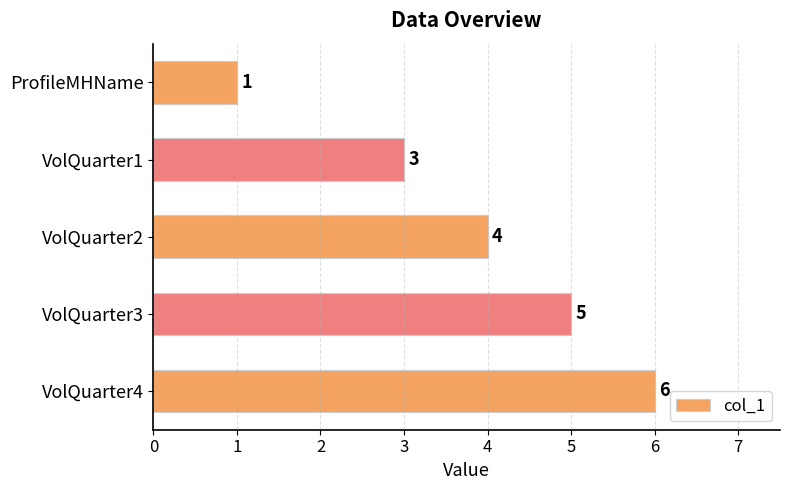

What is the difference between the maximum and second lowest values?

3